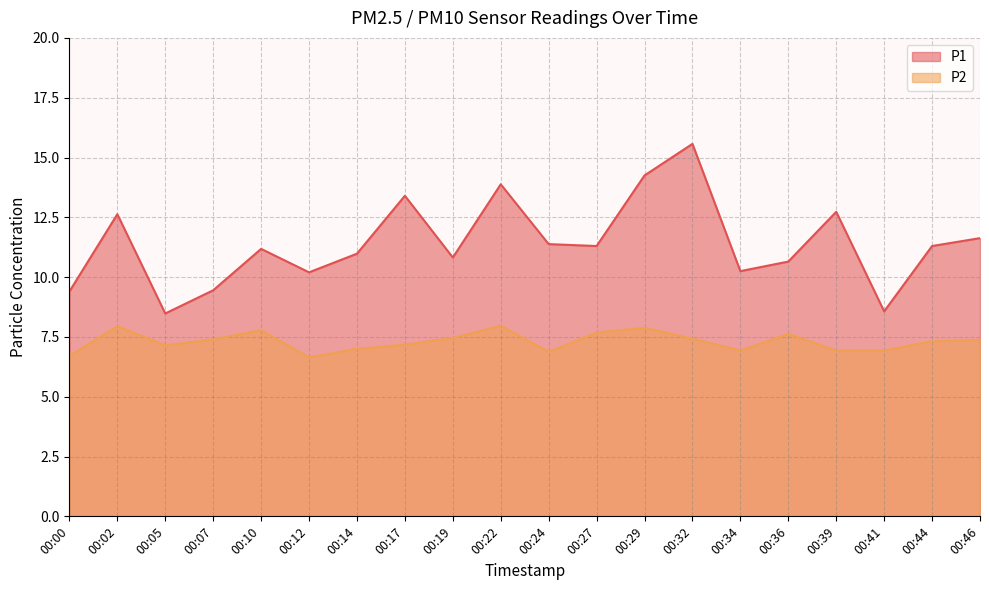

At how many categories does at least one series exceed 8?

20